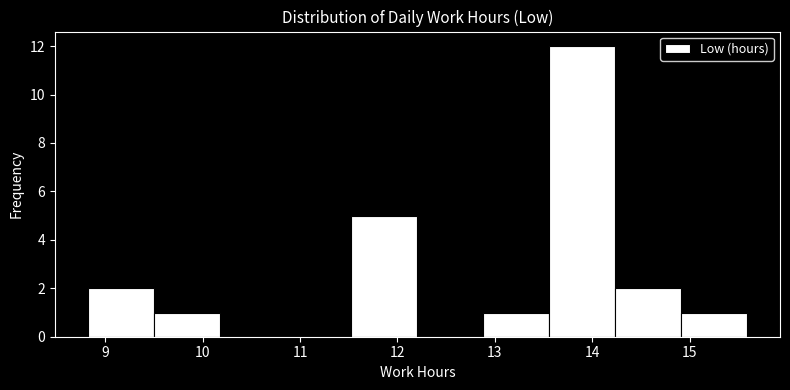

Reading left to right, list every bar in this chart as the range it spans on the x-axis followed by its height. Neither the bar edges nor the heights are printed on the chart, so give them approximately, as read against the axes.

8.8 to 9.5: 2
9.5 to 10.2: 1
10.2 to 10.9: 0
10.9 to 11.5: 0
11.5 to 12.2: 5
12.2 to 12.9: 0
12.9 to 13.6: 1
13.6 to 14.2: 12
14.2 to 14.9: 2
14.9 to 15.6: 1